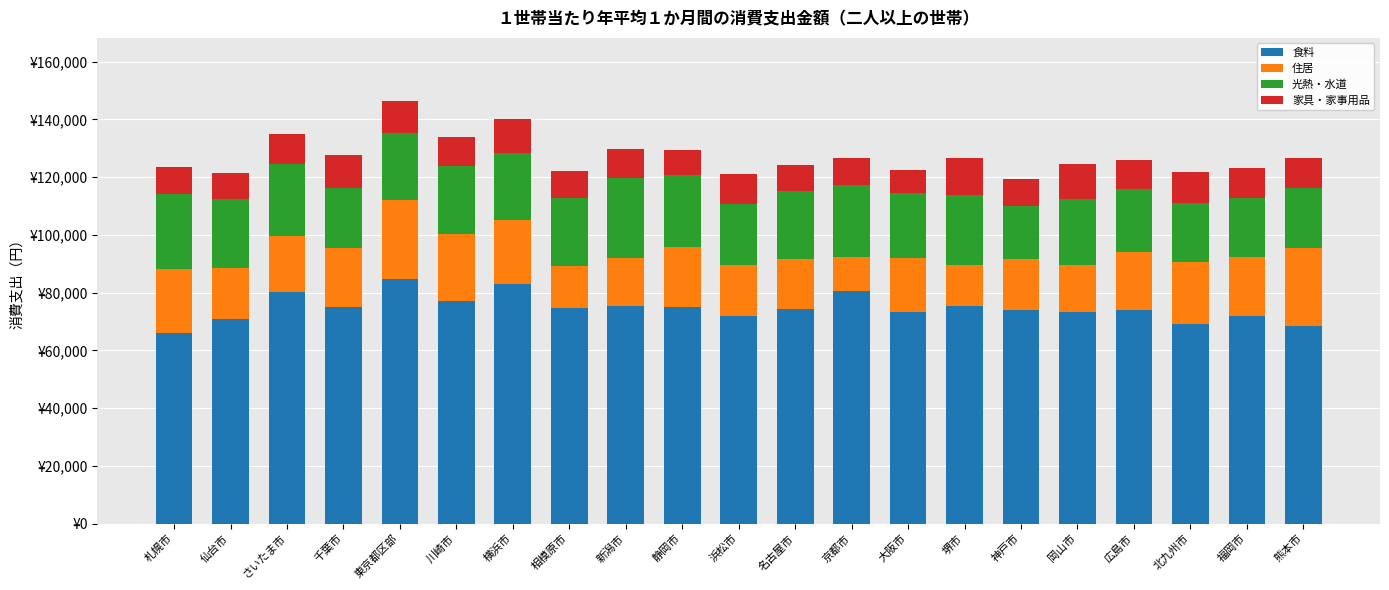

Between 名古屋市 and 北九州市, which series saw the biggest shift?

食料